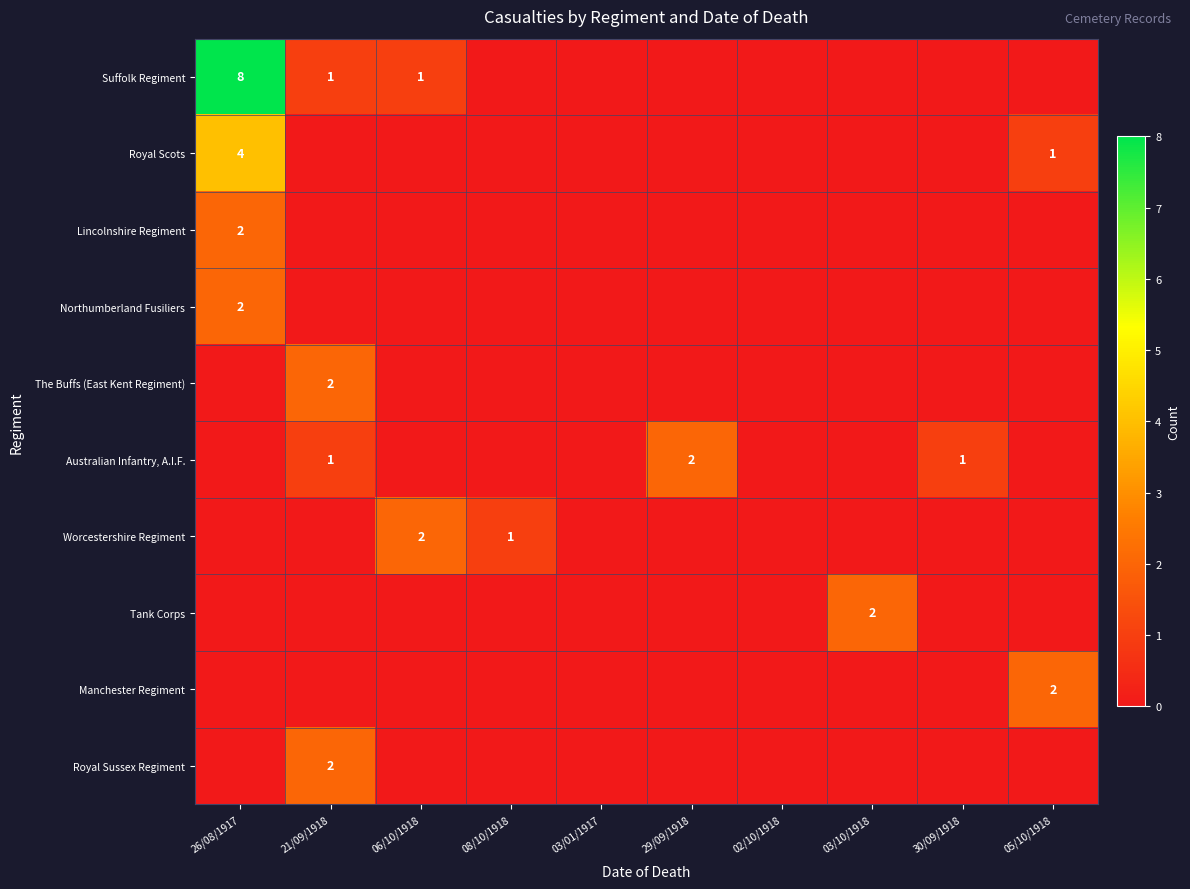

Which category has the lowest value across all series?

08/10/1918